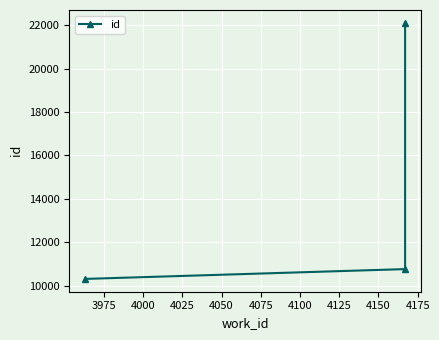

The value at 3975 is 4997. True or false?

False